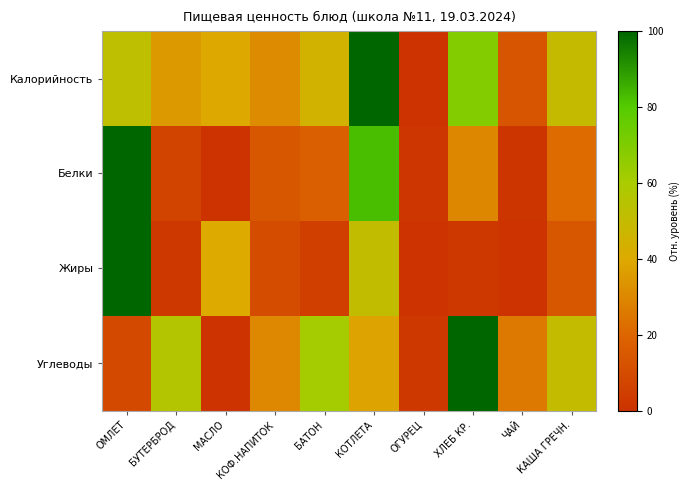

Between МАСЛО and КАША ГРЕЧН., which series saw the biggest shift?

Углеводы